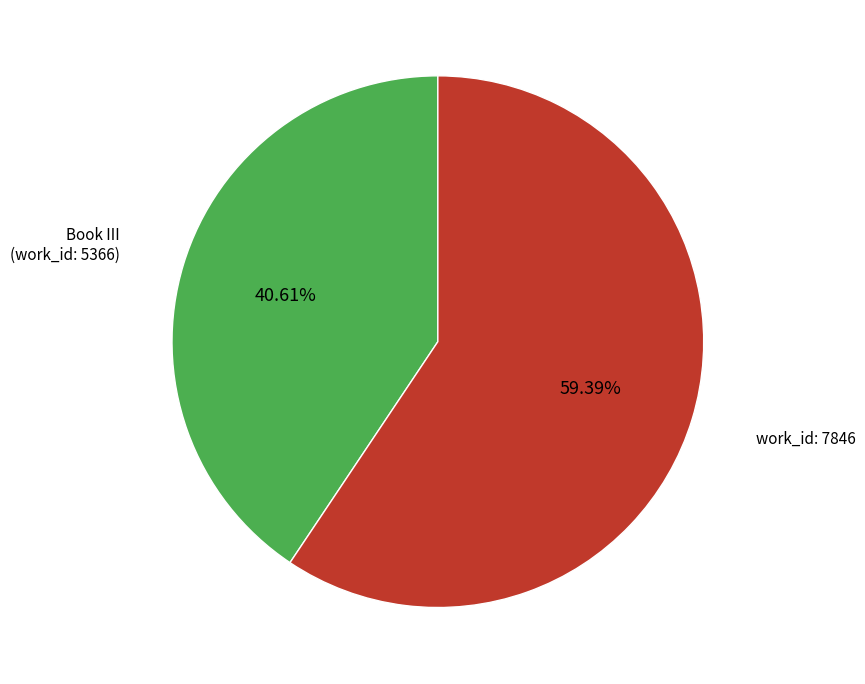

Does any single category account for the majority?

Yes